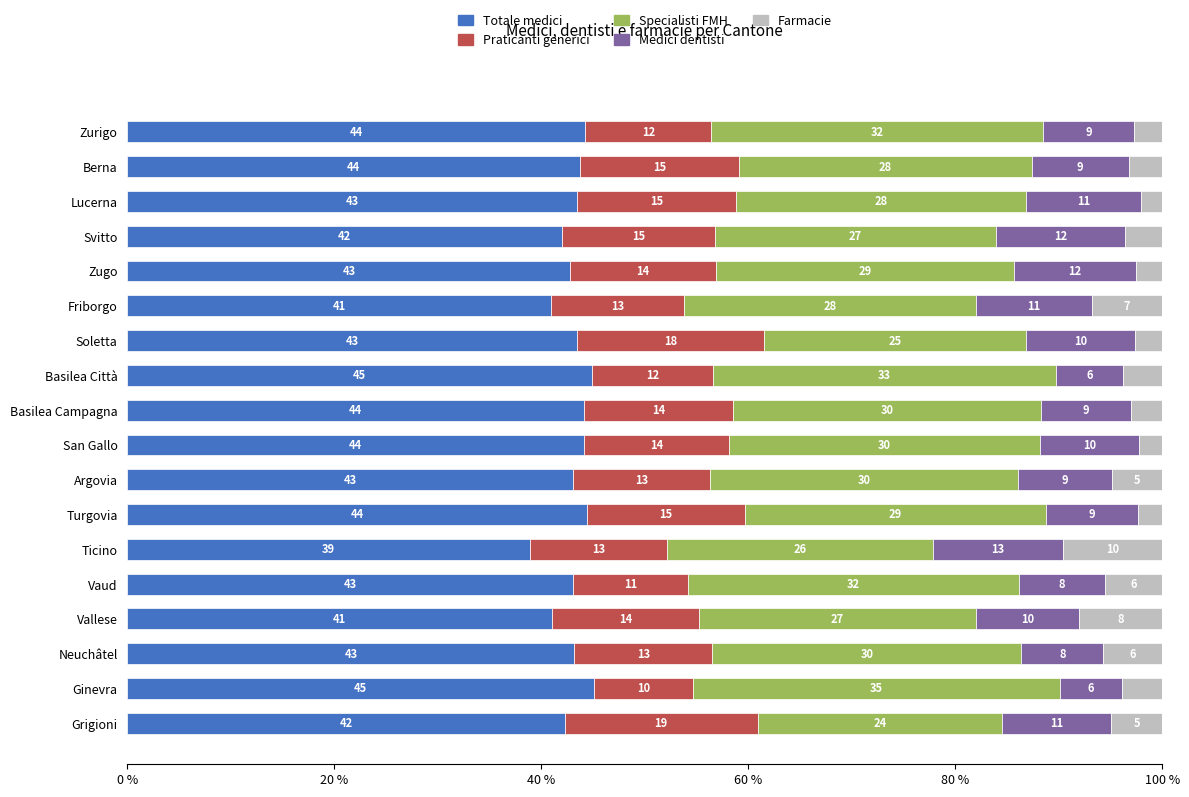

What is the approximate value of Totale medici at Argovia?

43.0